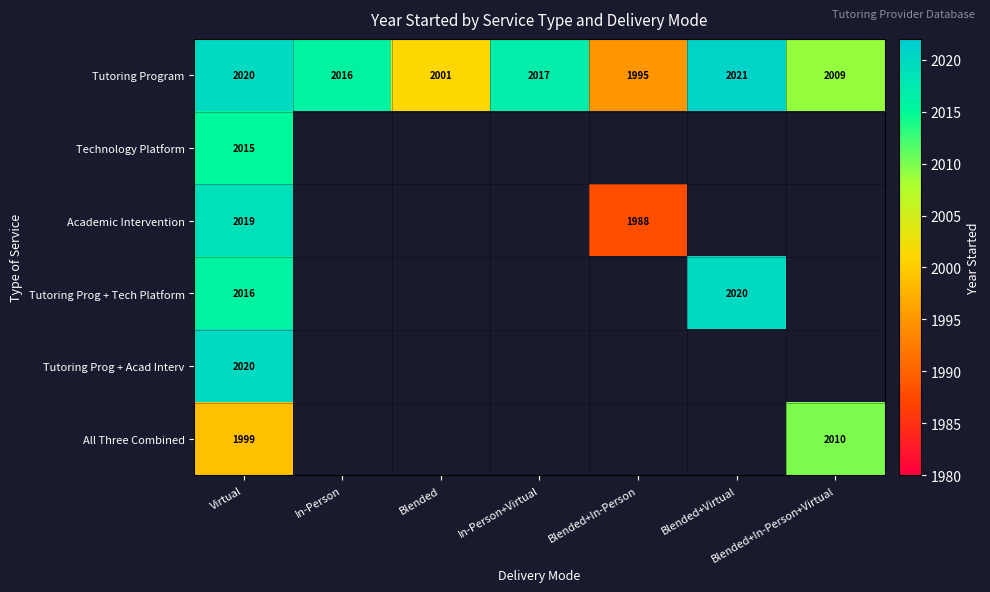

Which category has the highest value across all series?

Blended+Virtual